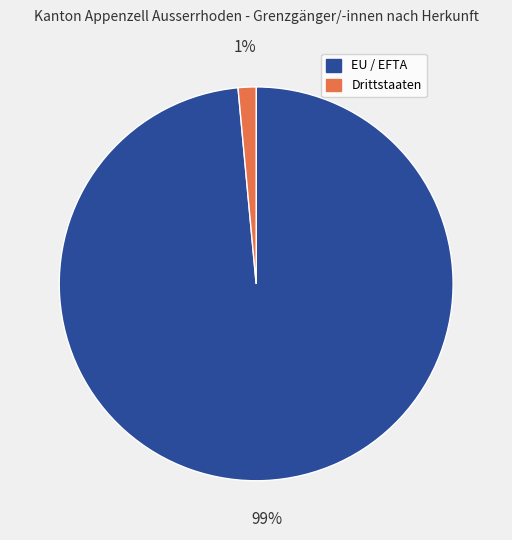

Rank the categories by value from highest to lowest.

EU / EFTA, Drittstaaten